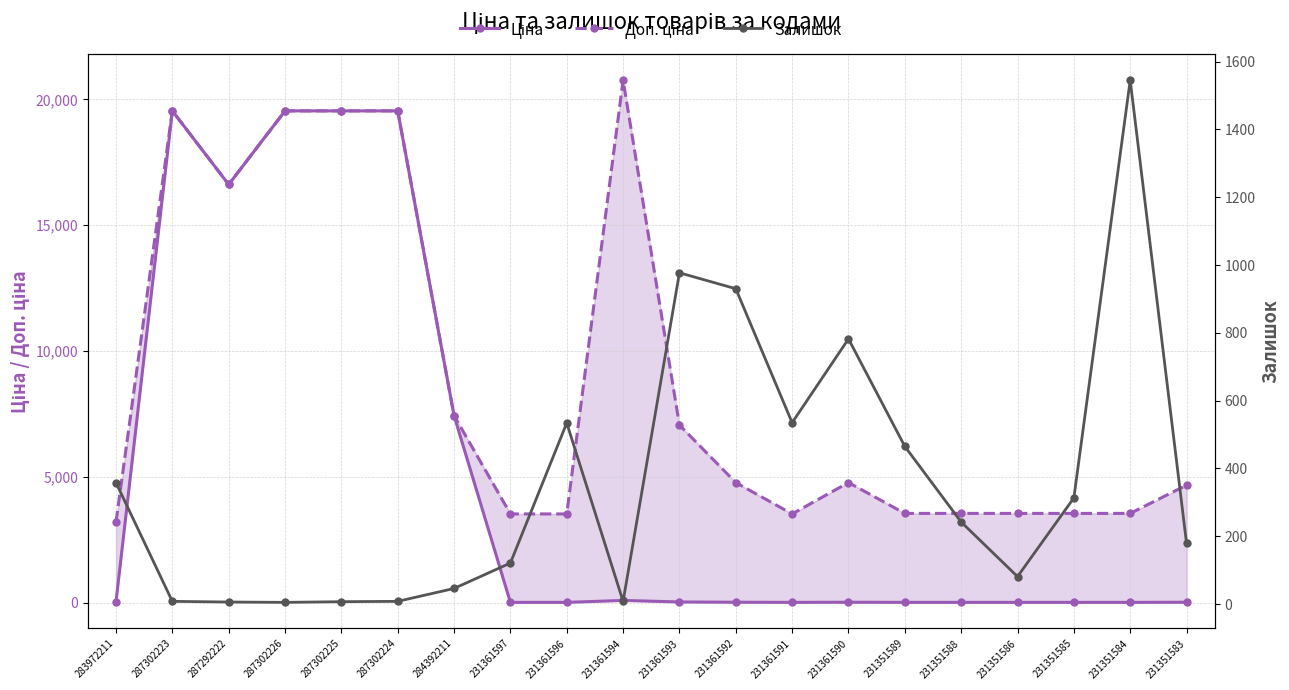

Is the value of Доп. ціна at 287302224 greater than the value of Ціна at 287302225?

No